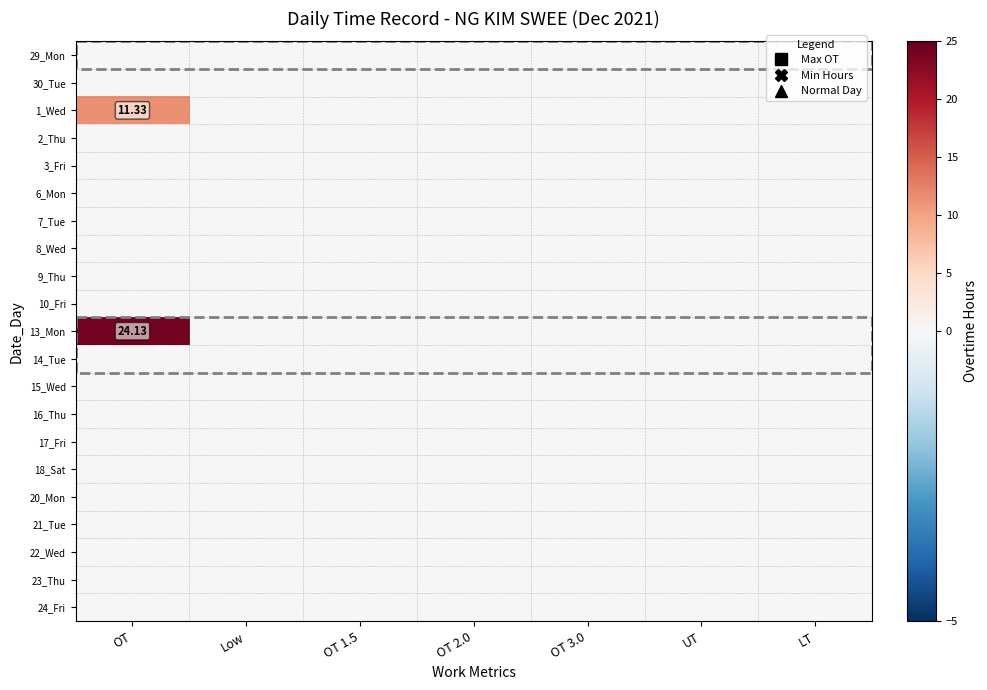

How many data points does each series have?

7